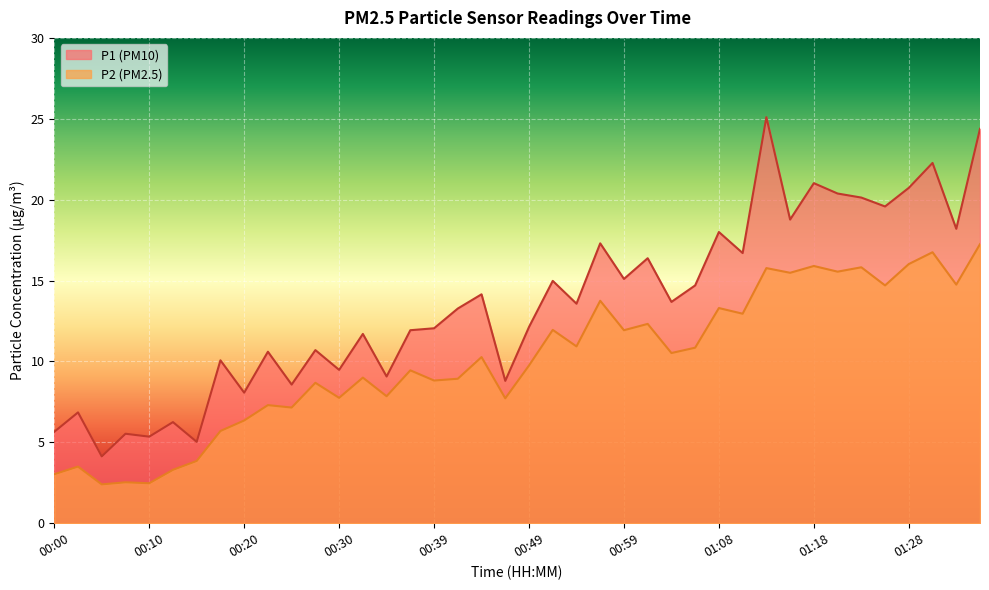

In P1, how many points are lower than both neighbors (excluding endpoints)?

15